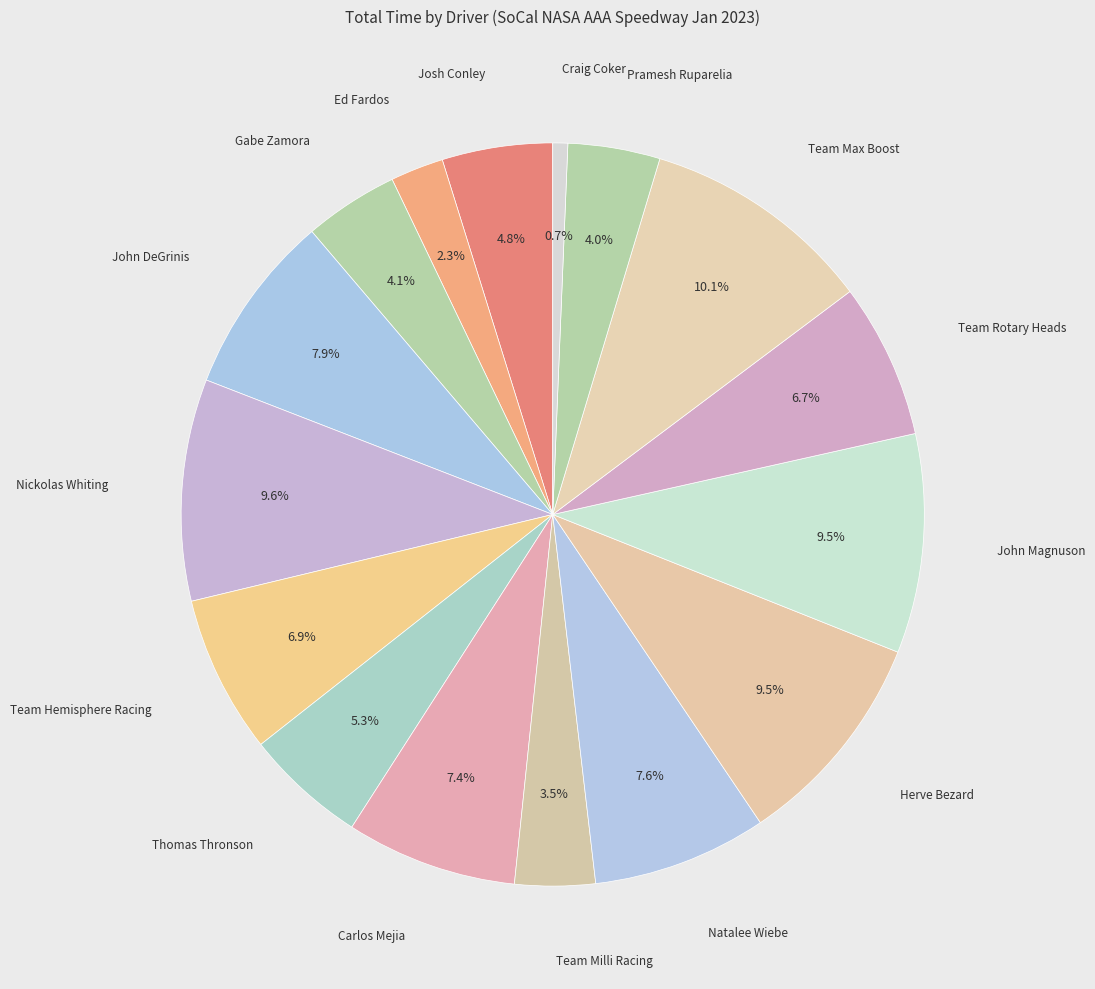

Rank the categories by value from lowest to highest.

Craig Coker, Ed Fardos, Team Milli Racing, Pramesh Ruparelia, Gabe Zamora, Josh Conley, Thomas Thronson, Team Rotary Heads, Team Hemisphere Racing, Carlos Mejia, Natalee Wiebe, John DeGrinis, Herve Bezard, John Magnuson, Nickolas Whiting, Team Max Boost